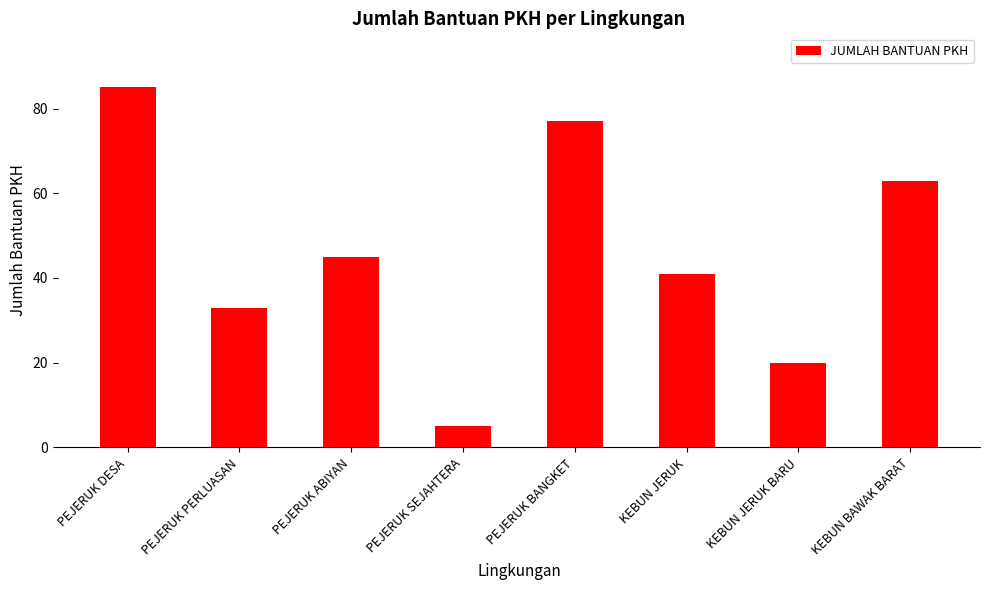

Are the bars grouped side by side (vs. stacked)?

No